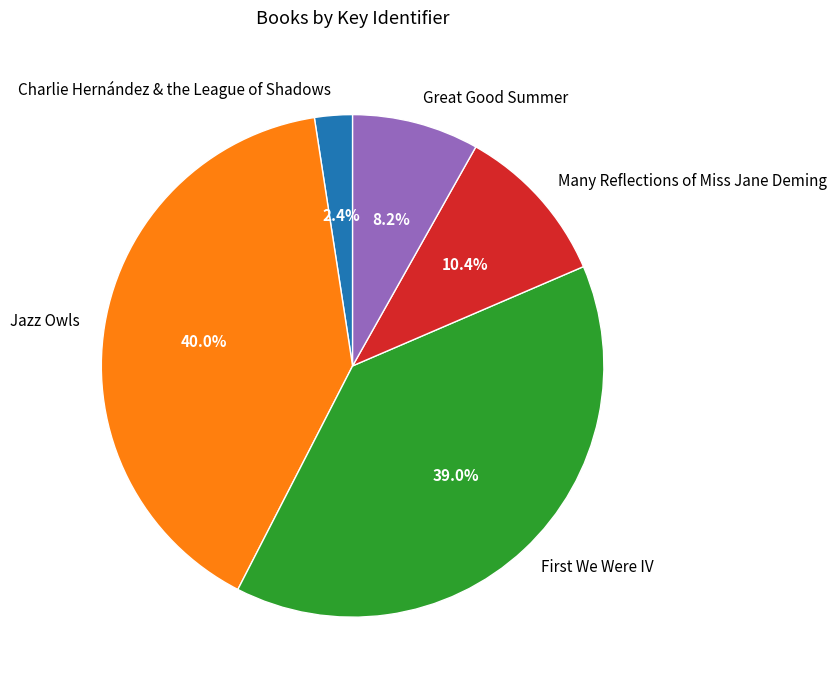

Does Great Good Summer account for over 50% of the chart?

No